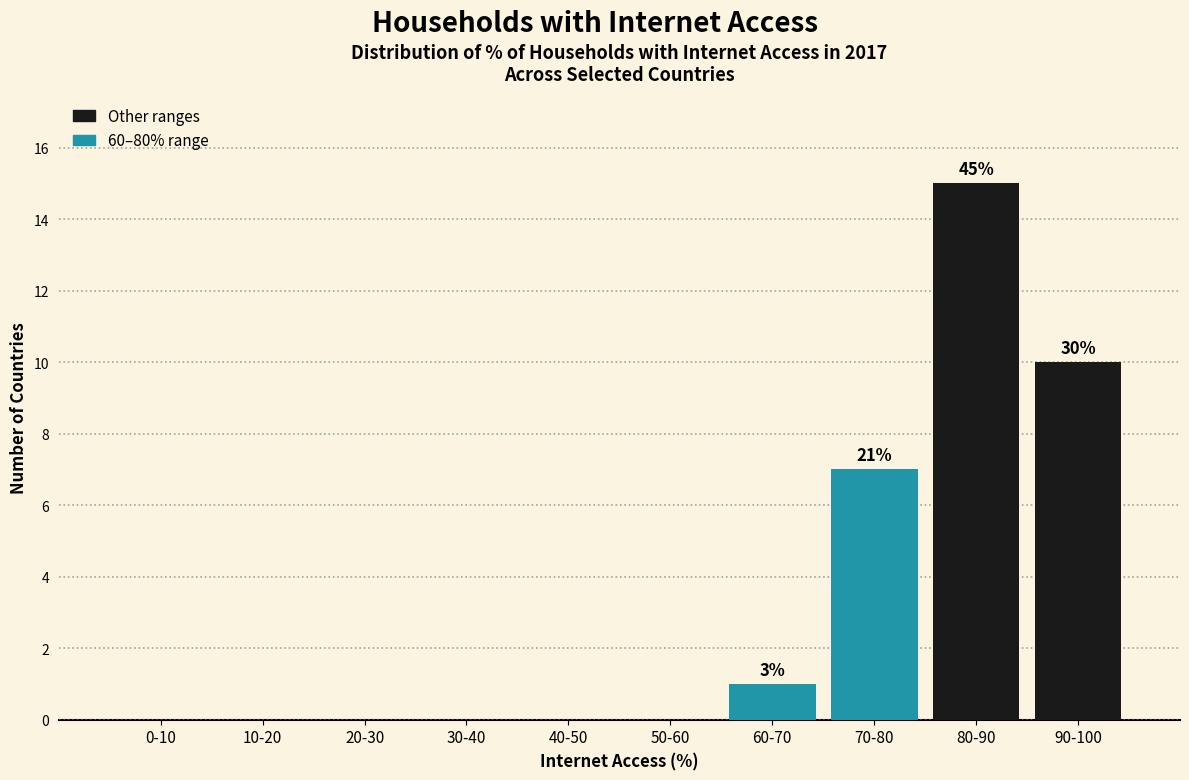

Reading right to left, transcribe all the data shown in this chart.

90-100=10	80-90=15	70-80=7	60-70=1	50-60=0	40-50=0	30-40=0	20-30=0	10-20=0	0-10=0